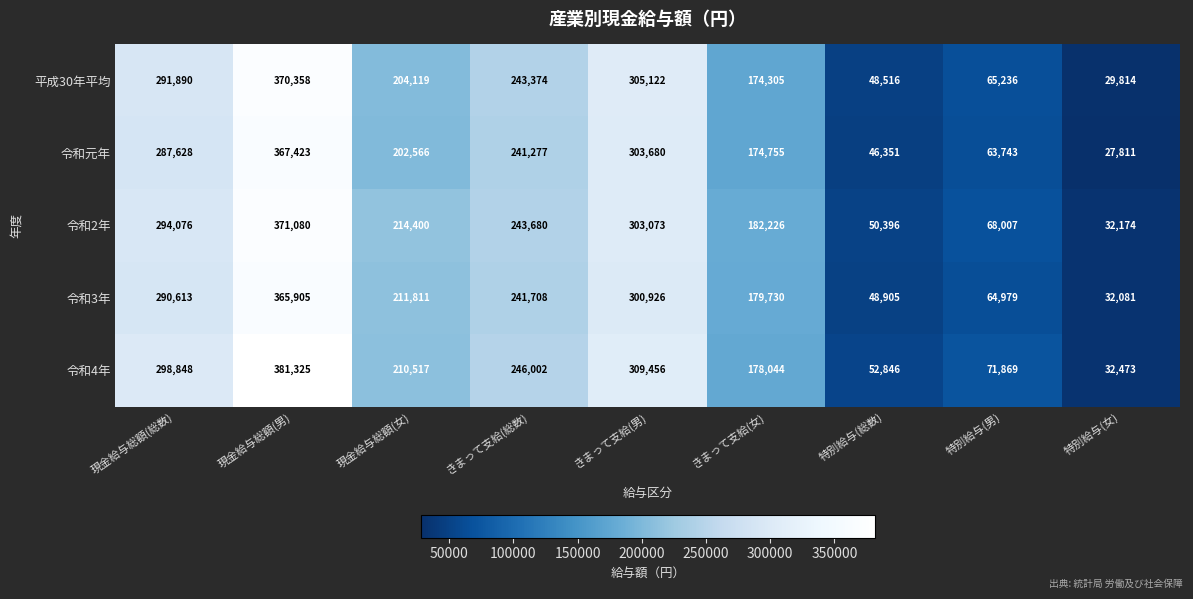

What is the average value of the 令和3年 series?

192962